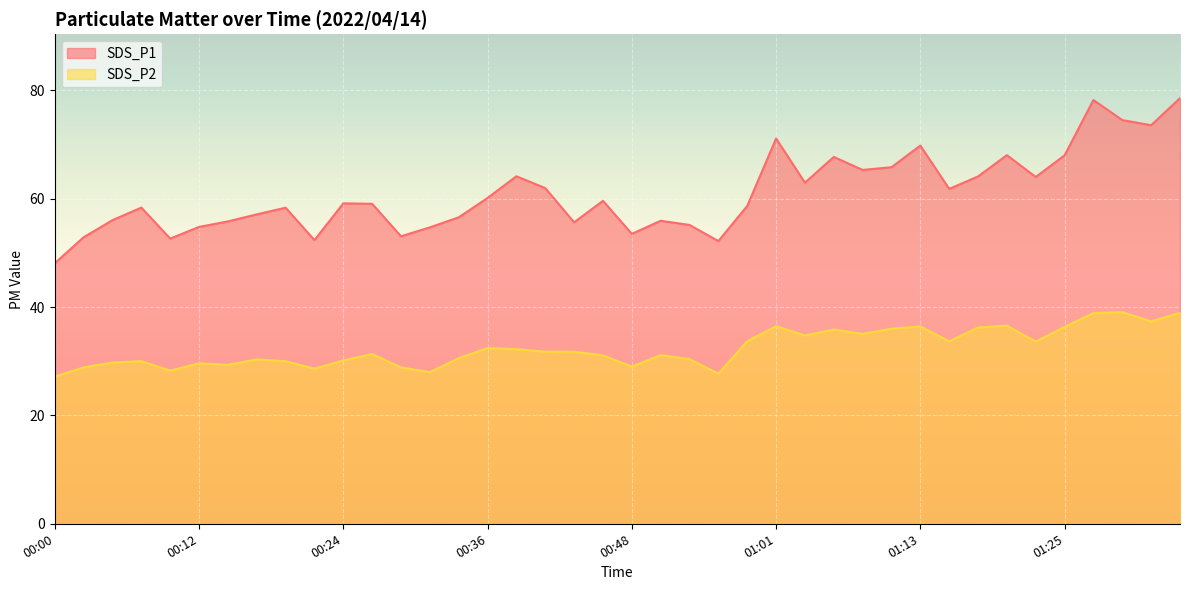

Read the SDS_P2 value at 01:15.

33.7